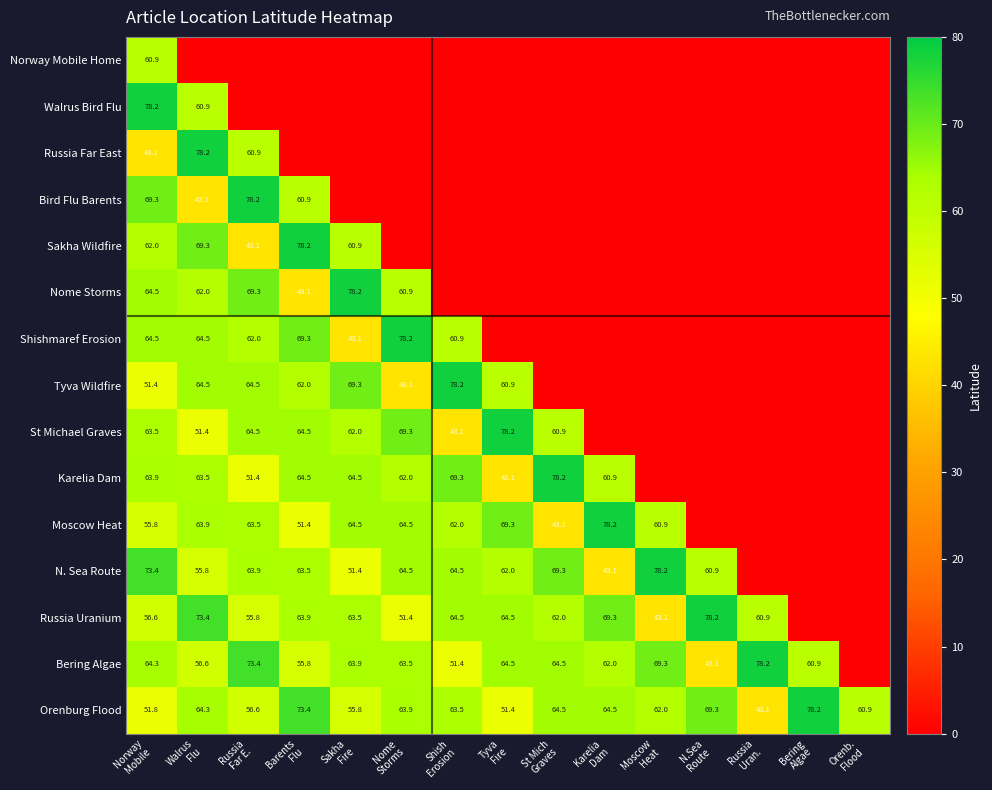

What is the difference between the maximum and minimum values in the Orenburg Flood series?

35.1